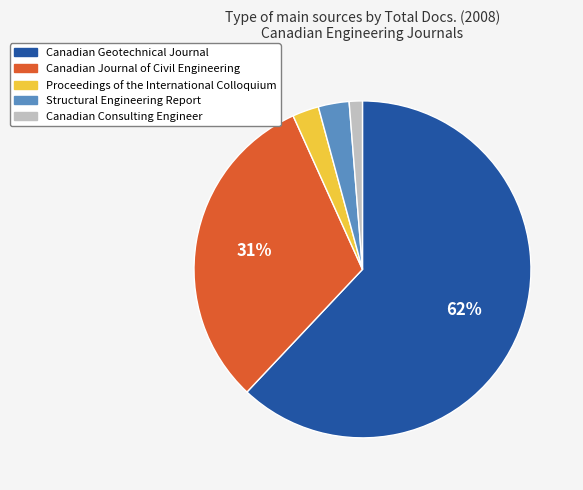

Which category accounts for the majority?

Canadian Geotechnical Journal